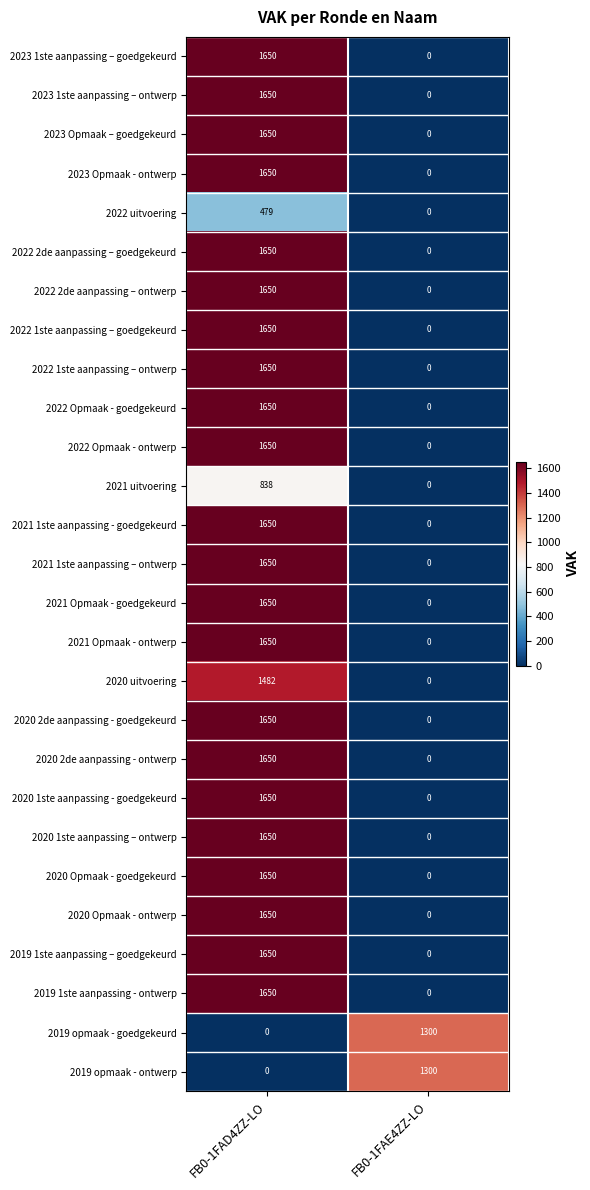

How many data points in 2019 opmaak - ontwerp are less than 1300?

1